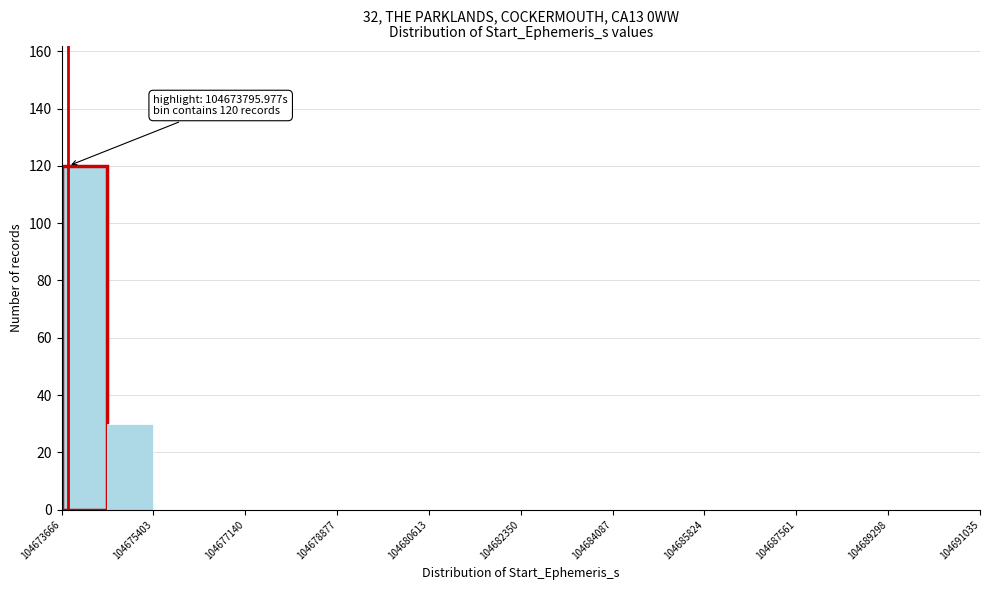

Over which range of the x-axis is the bar tallest?

104673600 to 104674600